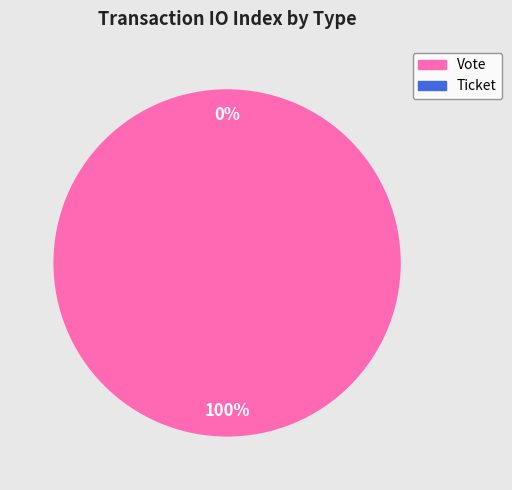

How many slices are in this pie chart?

2